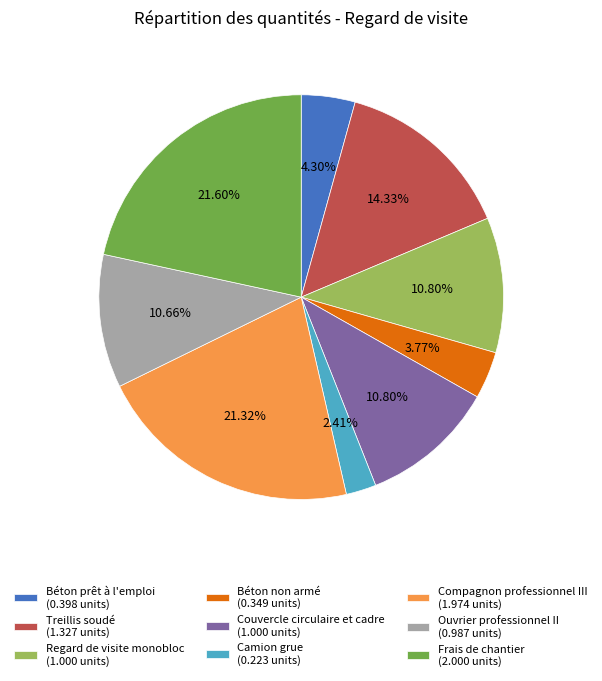

What percentage is the Compagnon professionnel III slice, to the nearest percent?

21%